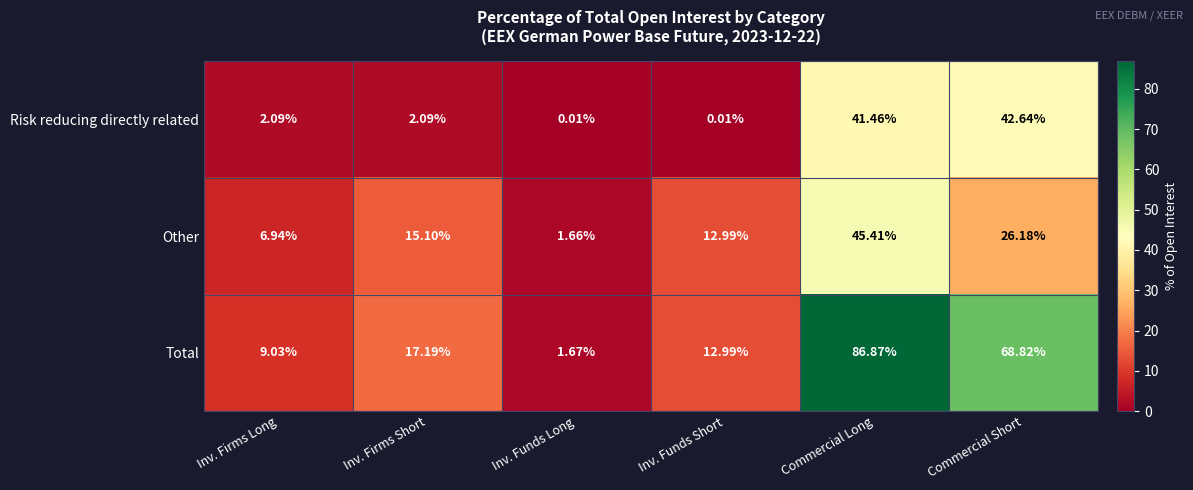

At which label does Other reach its peak?

Commercial Long